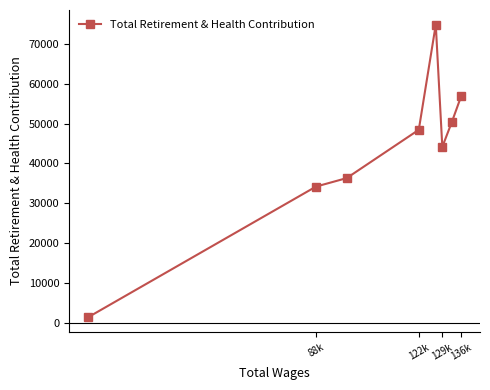

Approximately how many times larger is the value at 88k compared to 122k?

0.7